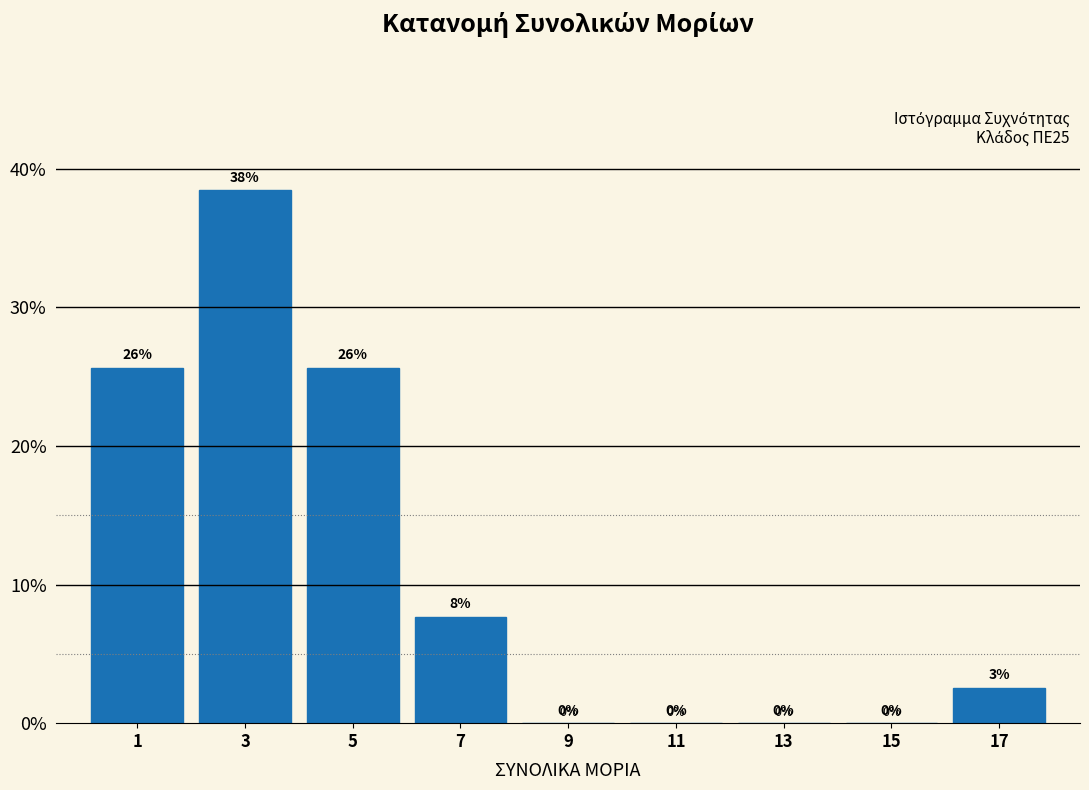

Over which range of the x-axis is the bar tallest?

2 to 4